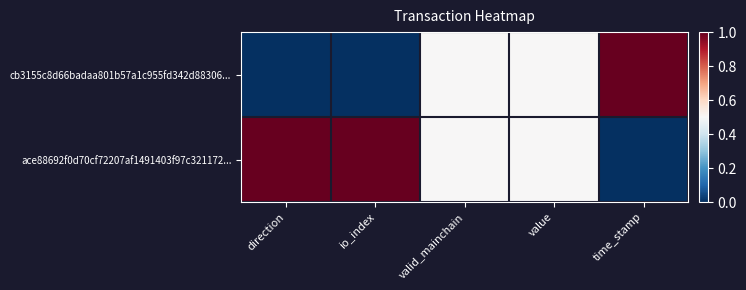

Rank the series at io_index from lowest to highest value.

cb3155c8d66badaa801b57a1c955fd342d88306..., ace88692f0d70cf72207af1491403f97c321172...